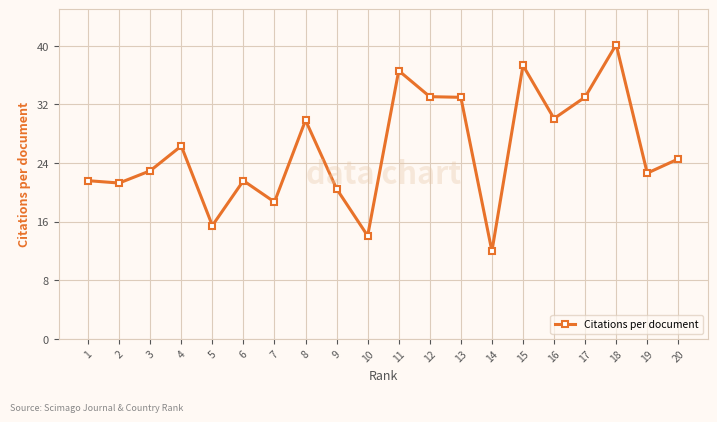

What is the value of the 13th point from the left?

33.0